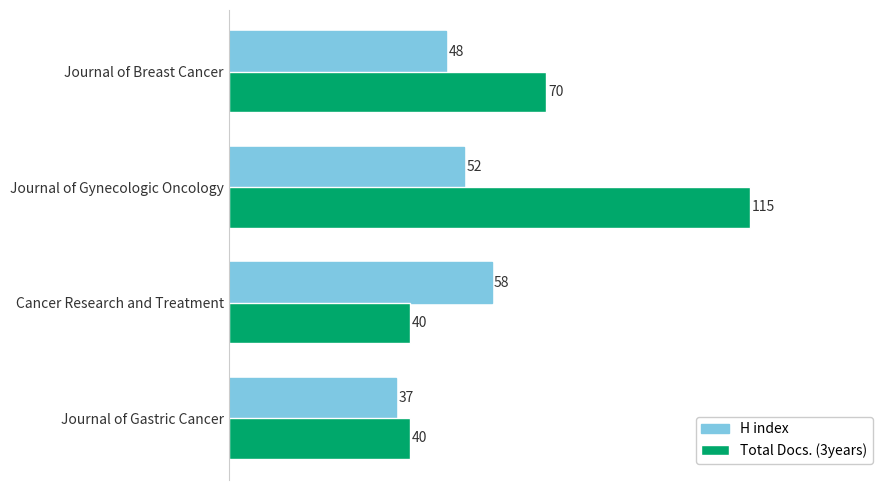

At how many categories does at least one series exceed 41?

3